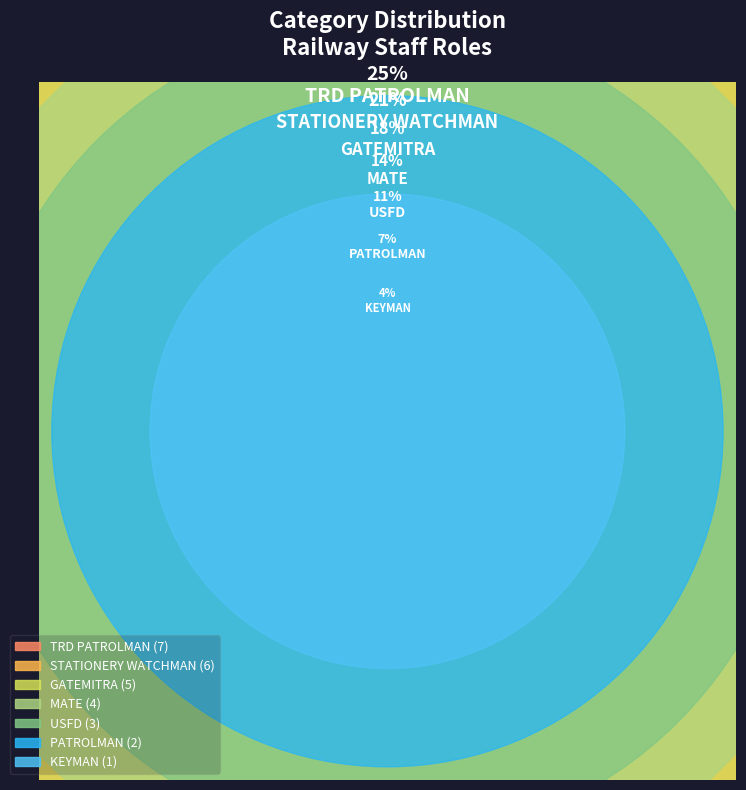

Count the number of slices in the pie.

7